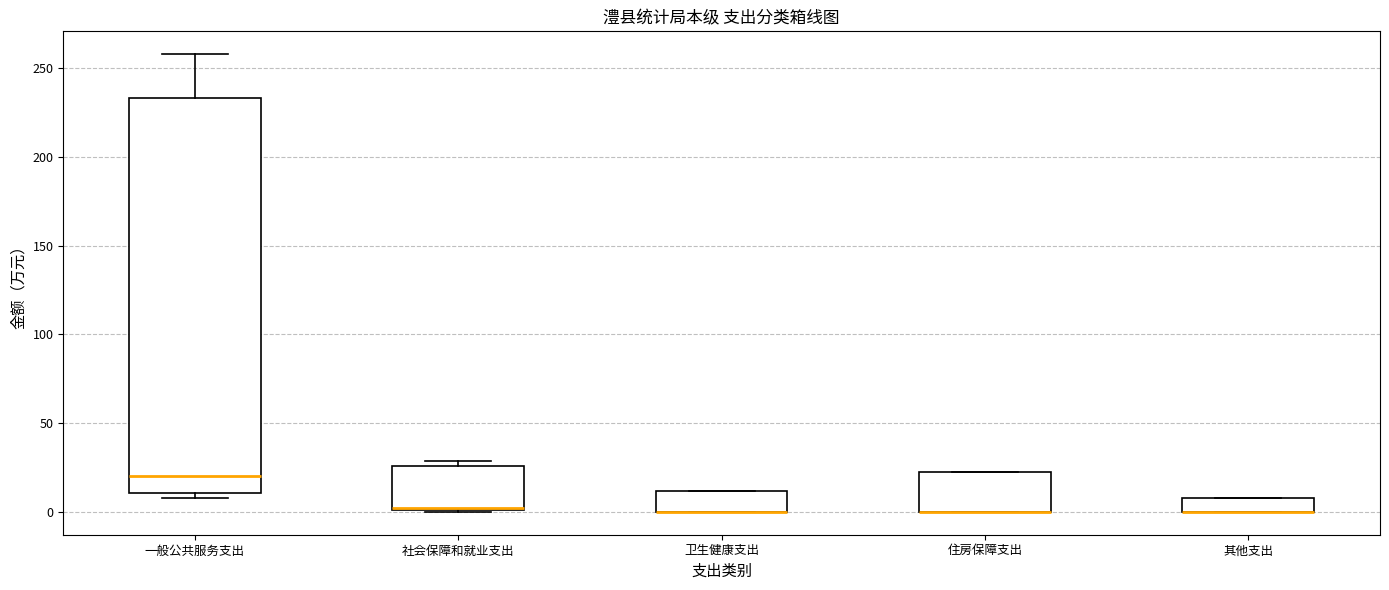

Reading left to right, transcribe this box plot: for each box, give where its median line is, the range the box spans, and where its two whiskers end, as read against the y-axis. The values are not printed on the chart, so give them approximately, as read against the axis.

一般公共服务支出: median 20, box 10 to 235, whiskers 10 (just below the box's lower edge) to 260
社会保障和就业支出: median 0, box 0 to 25, whiskers 0 to 30
卫生健康支出: median 0 (drawn on the box's lower edge), box 0 to 10, whiskers 0 to 10
住房保障支出: median 0 (drawn on the box's lower edge), box 0 to 20, whiskers 0 to 20
其他支出: median 0 (drawn on the box's lower edge), box 0 to 10, whiskers 0 to 10